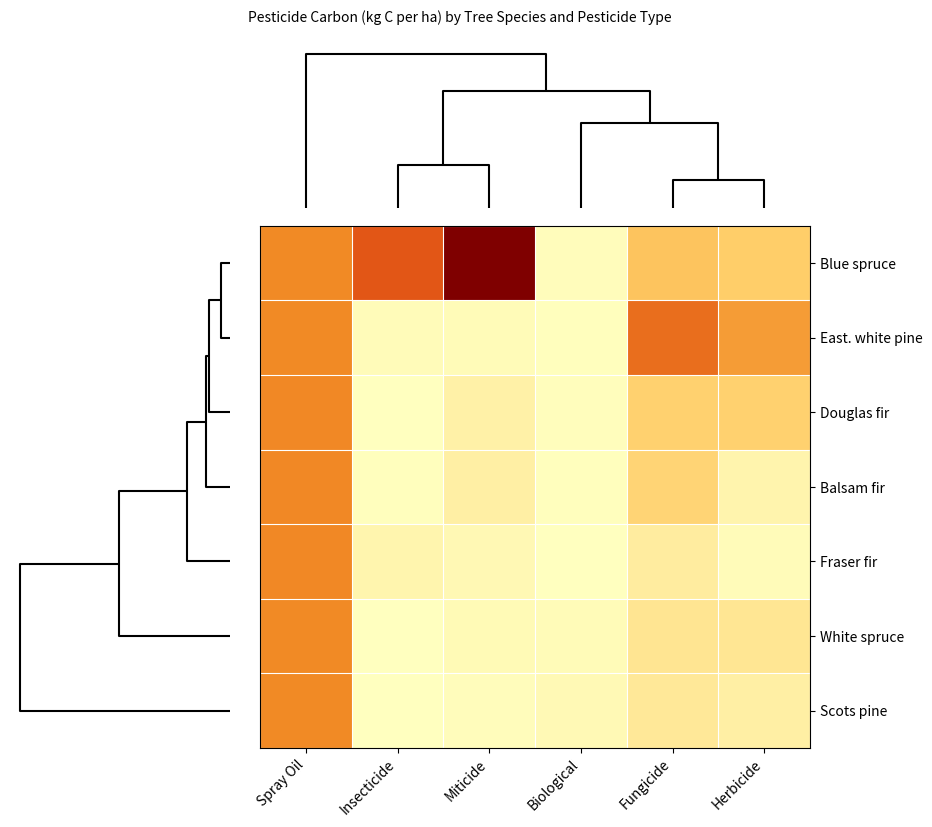

Which category has the lowest value across all series?

Biological